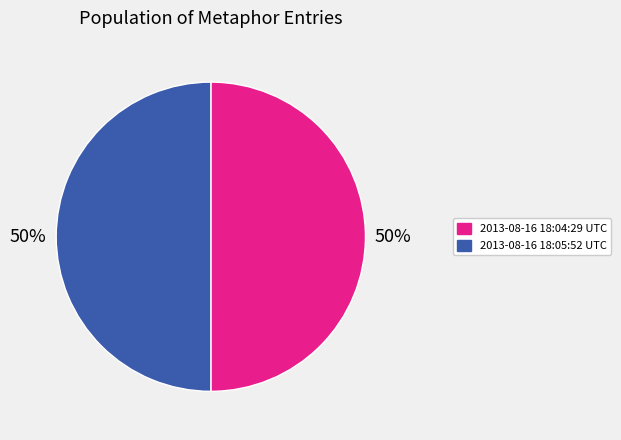

What is the ratio of the value at 2013-08-16 18:04:29 UTC to the value at 2013-08-16 18:05:52 UTC?

1.0